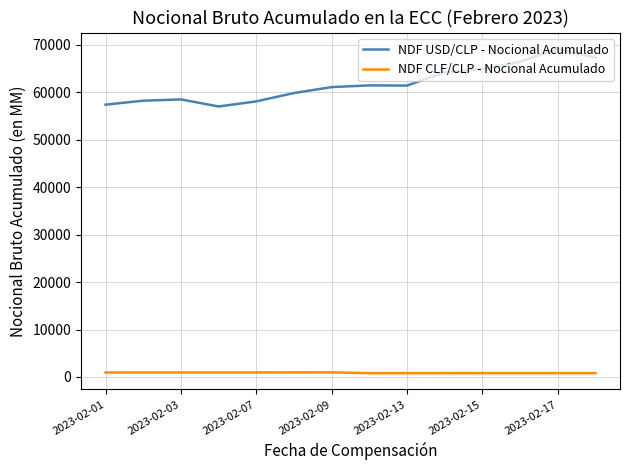

Rank the series by their average value, from highest to lowest.

NDF USD/CLP - Nocional Acumulado, NDF CLF/CLP - Nocional Acumulado